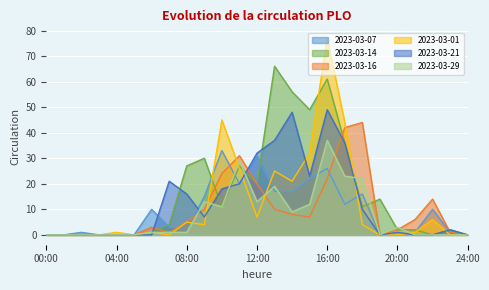

At which category does 2023-03-14 reach its first local valley?

10:00